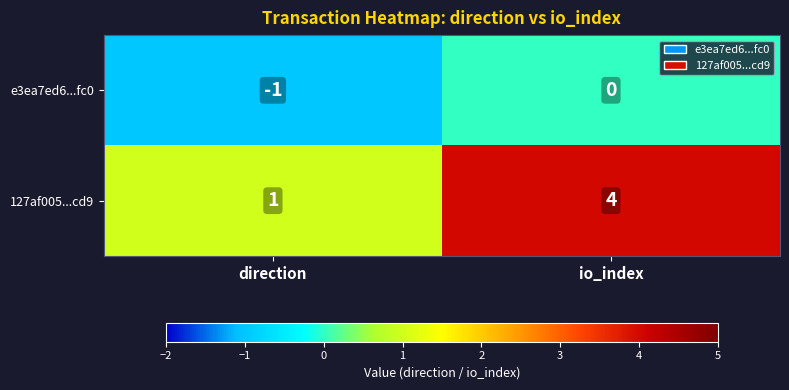

Is it true that 127af005...cd9 equals 1 at direction?

True